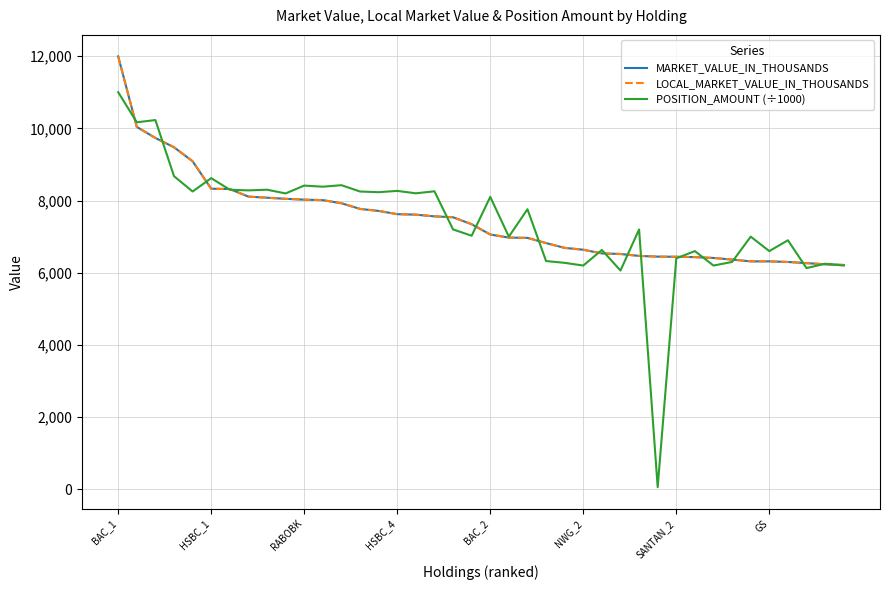

Rank the series by their maximum value, from highest to lowest.

MARKET_VALUE_IN_THOUSANDS, LOCAL_MARKET_VALUE_IN_THOUSANDS, POSITION_AMOUNT (÷1000)